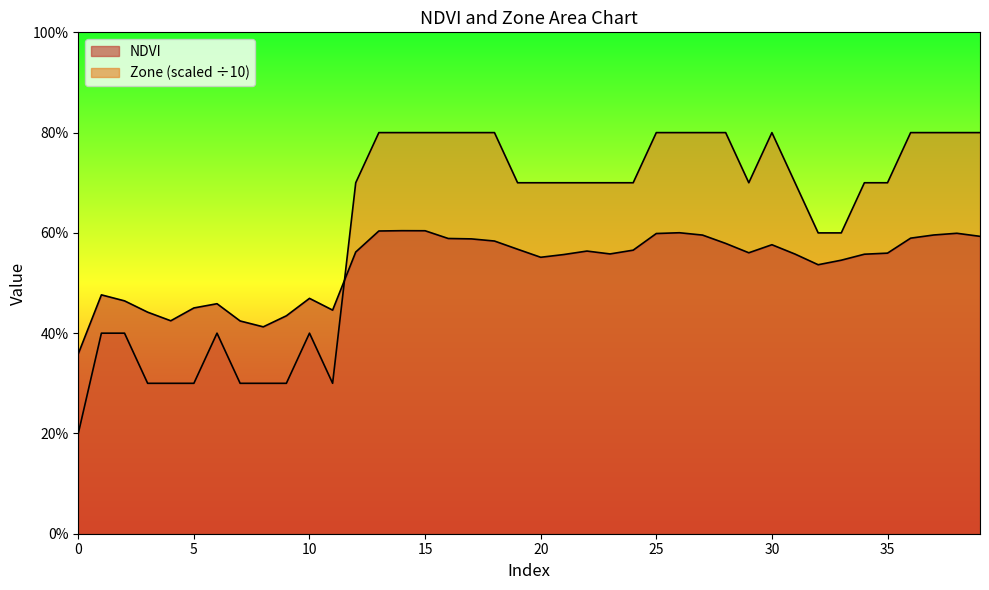

At which category is the sum across all series the highest?

14